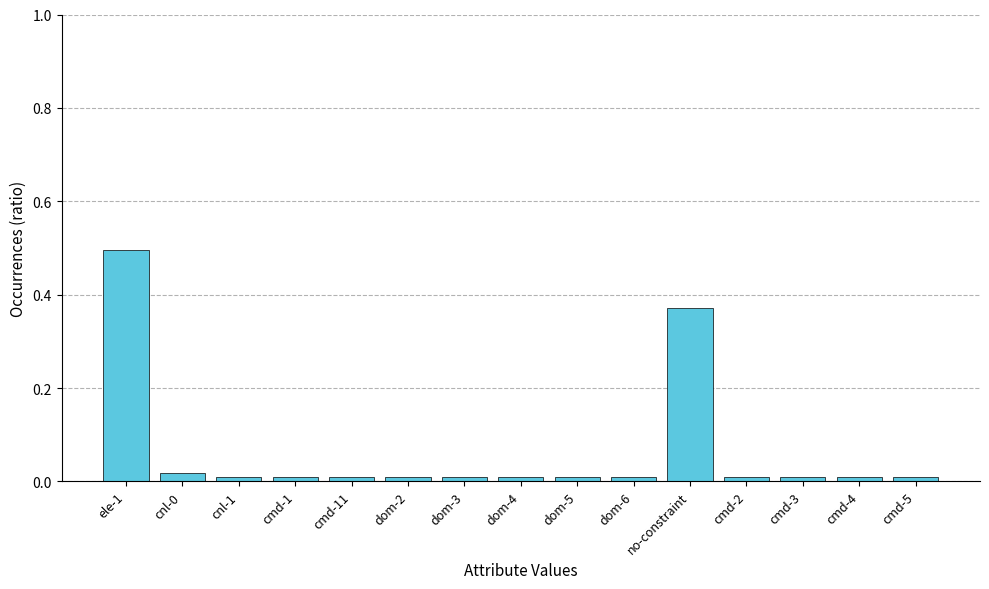

What is the label of the 11th bar from the left?

no-constraint